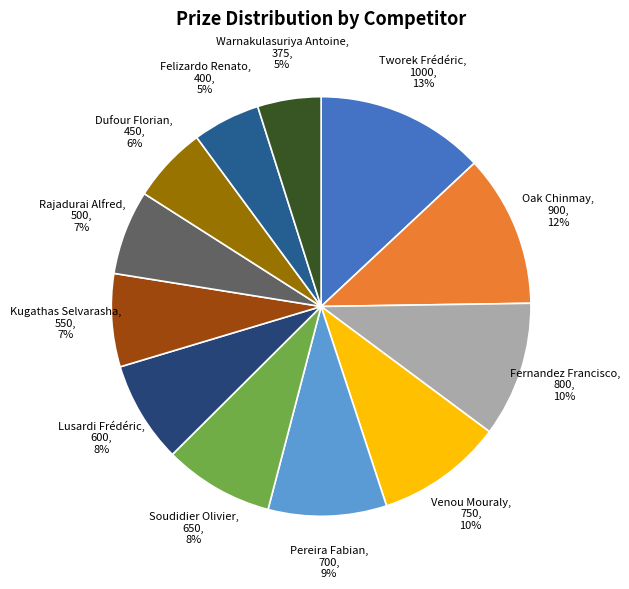

To the nearest percent, what portion does Dufour Florian represent?

6%